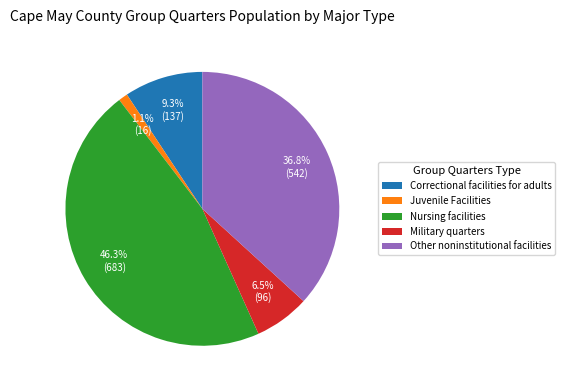

To the nearest percent, what is the difference between the largest and smallest slice percentages?

45%